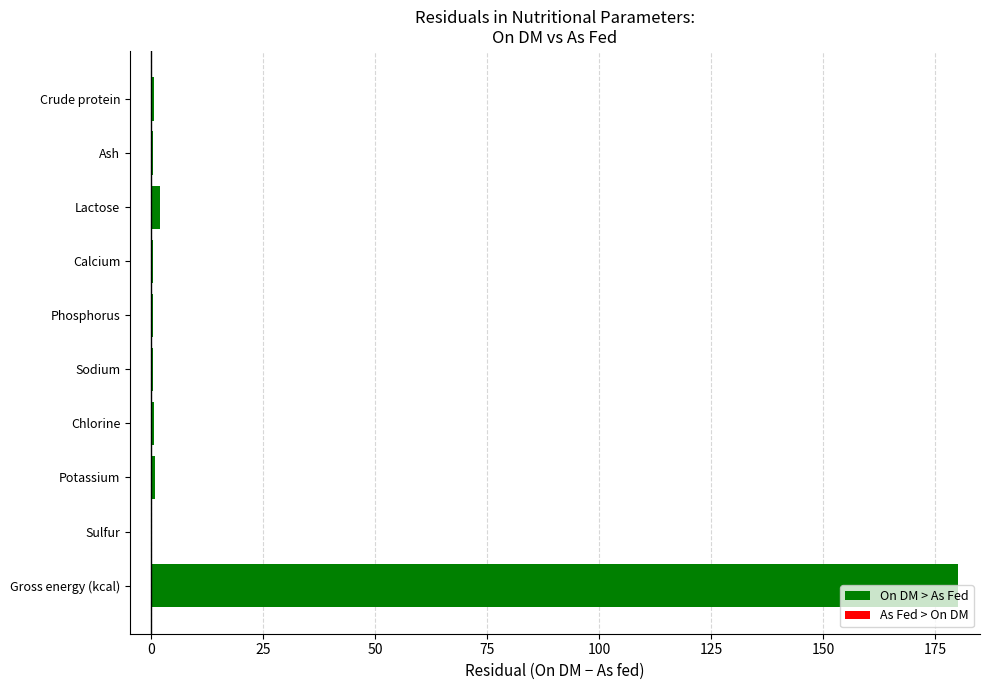

Are the bars horizontal?

Yes